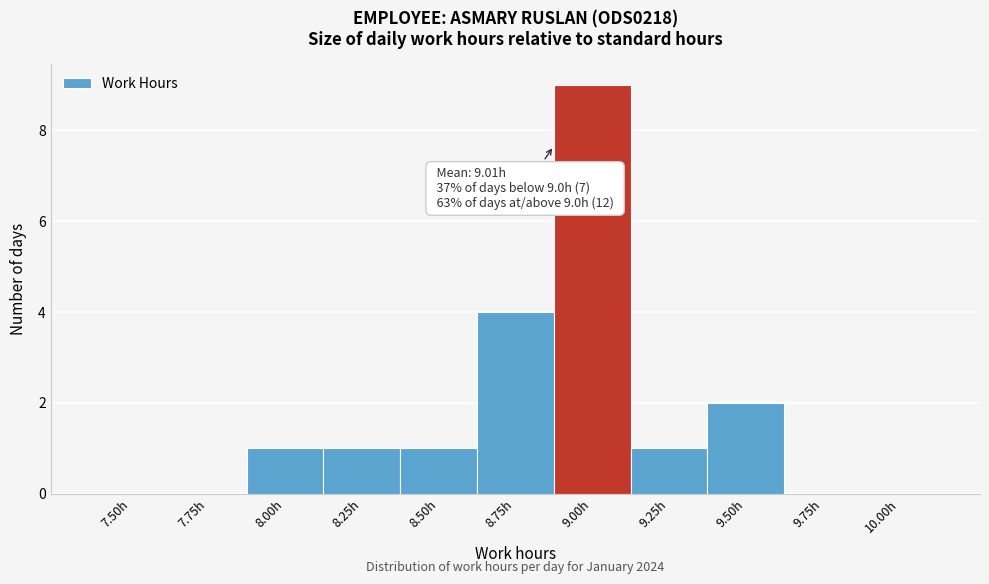

Reading left to right, transcribe all the data shown in this chart.

7.50h=0	7.75h=0	8.00h=1	8.25h=1	8.50h=1	8.75h=4	9.00h=9	9.25h=1	9.50h=2	9.75h=0	10.00h=0